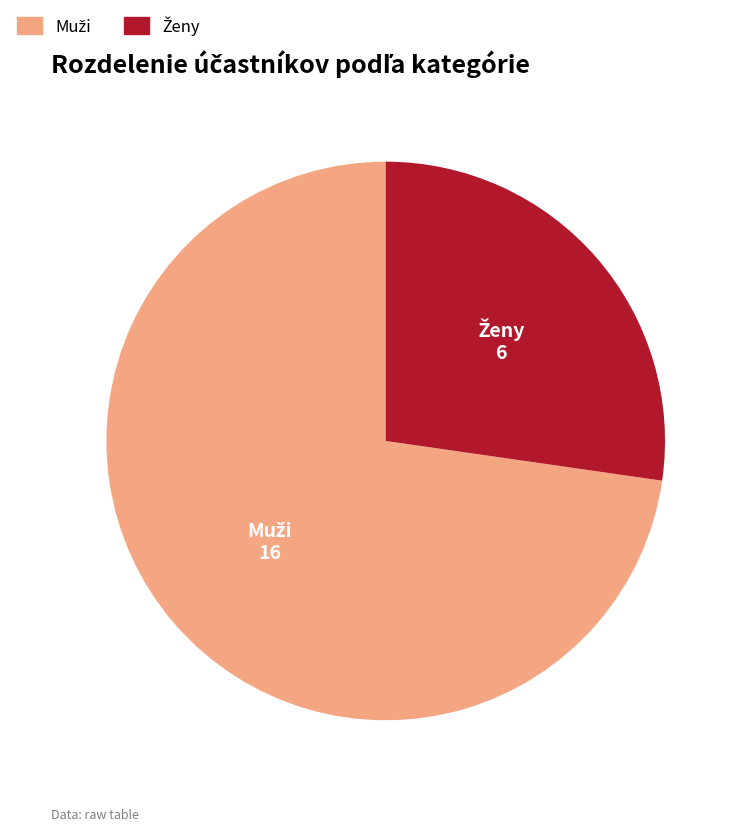

Is there any slice that represents more than half of the pie?

Yes